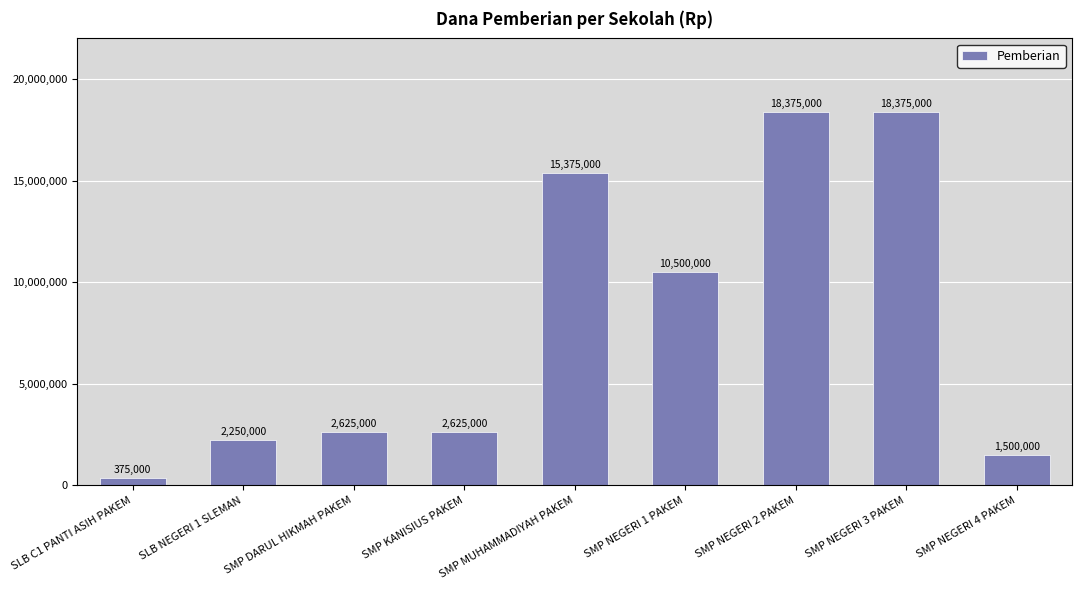

How many categories are shown in the chart?

9